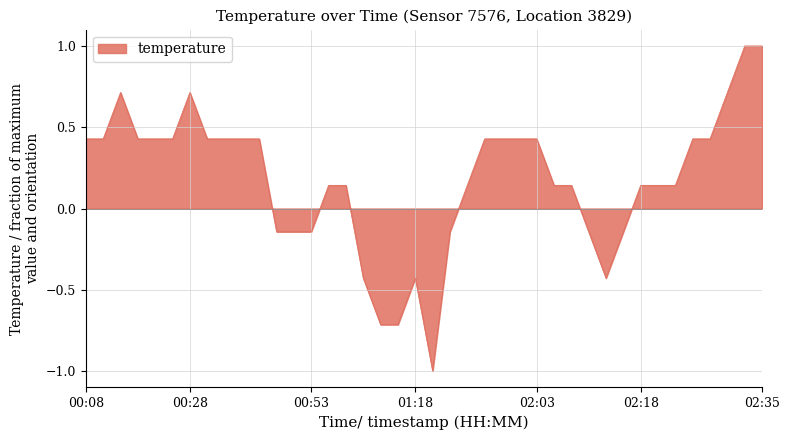

What is the greatest value displayed?

1.0